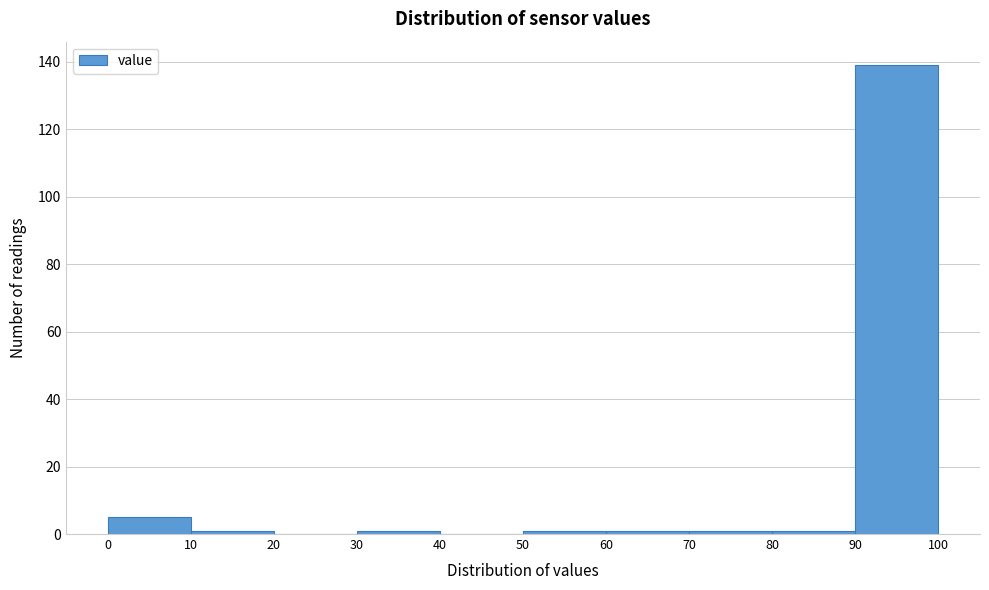

Reading left to right, list every bar in this chart as the range it spans on the x-axis followed by its height. The values are not printed on the chart, so give them approximately, as read against the axis.

0 to 10: 6
10 to 20: under 2
20 to 30: 0
30 to 40: under 2
40 to 50: 0
50 to 60: under 2
60 to 70: under 2
70 to 80: under 2
80 to 90: under 2
90 to 100: 140